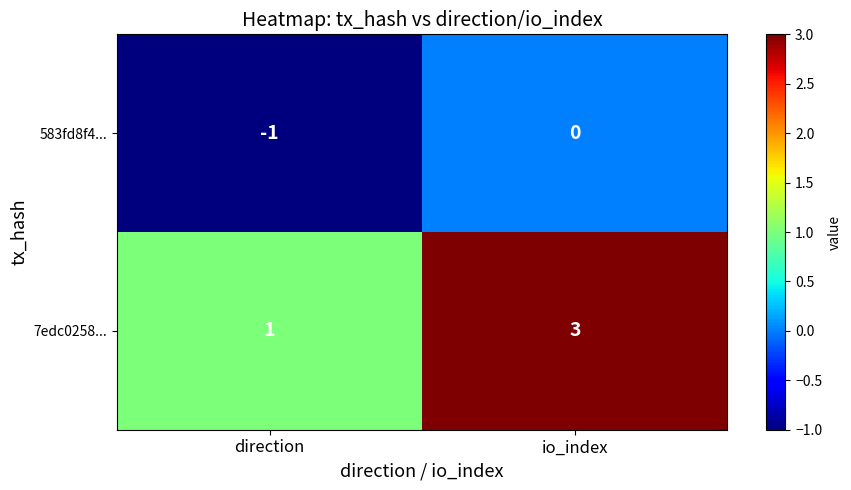

At which label is 7edc0258... closest to 2?

direction